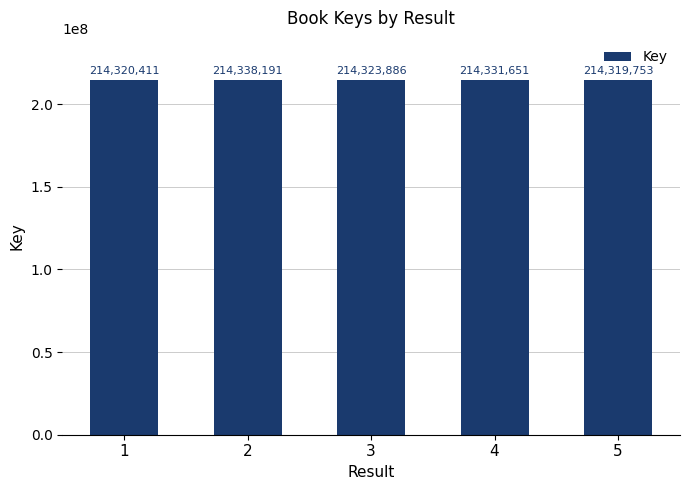

True or false: the data shows 122950788 at 5.

False